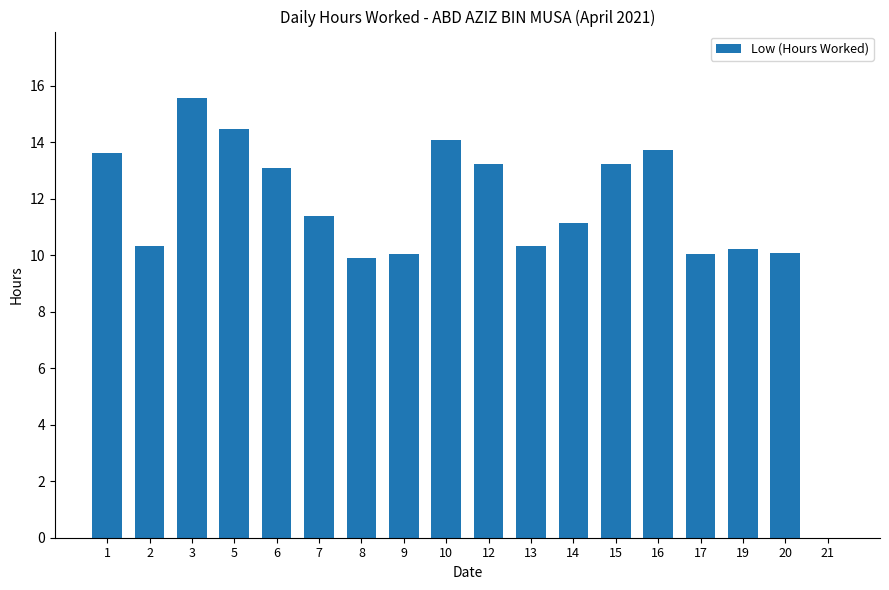

Which category has the highest value across all series?

3